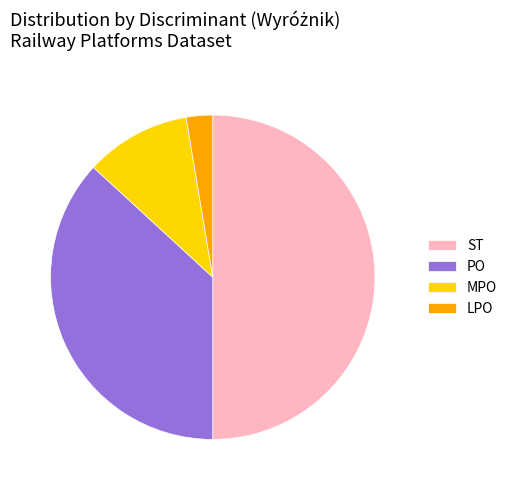

Does MPO account for over 50% of the chart?

No